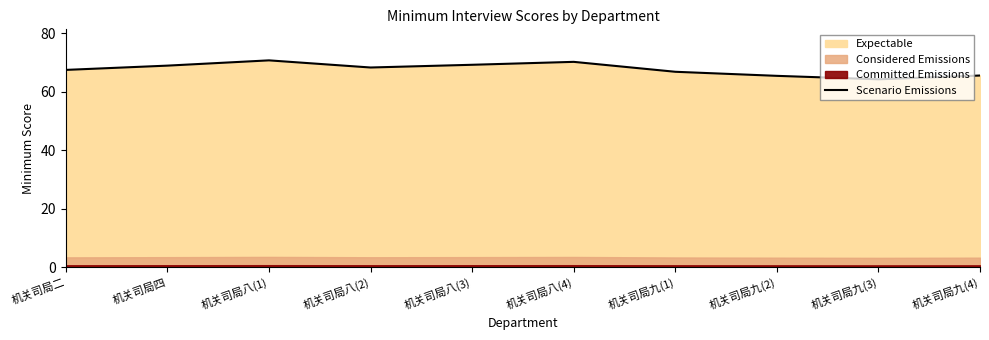

What is the label of the 7th point from the right?

机关司局八(2)